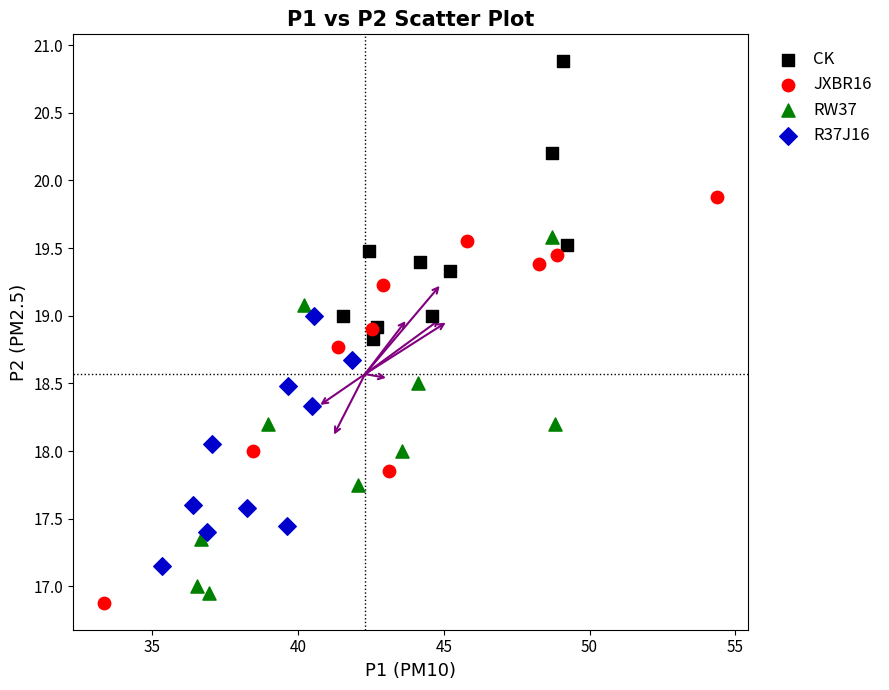

Which series has the widest spread of Y values?

JXBR16